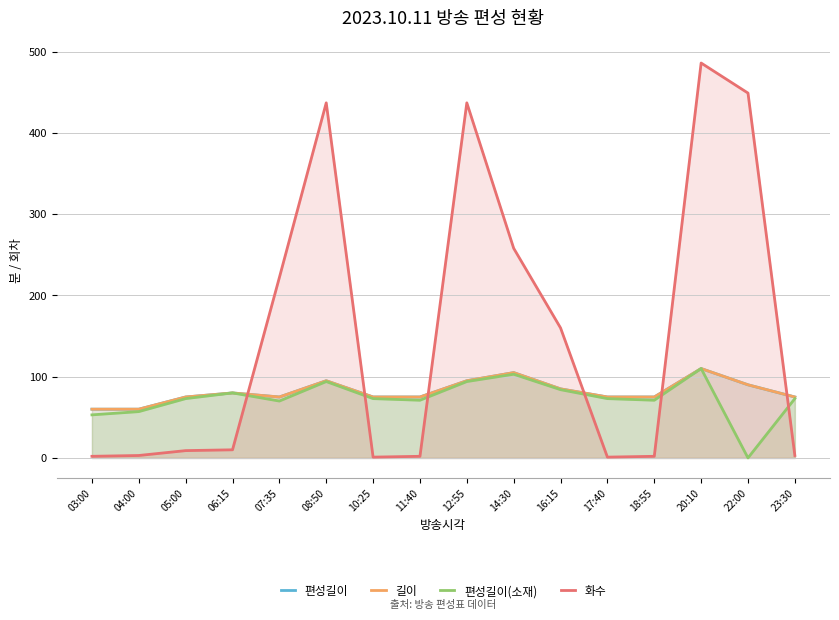

Reading left to right, list all the values displayed in this chart.

편성길이: 03:00=60	04:00=60	05:00=75	06:15=80	07:35=75	08:50=95	10:25=75	11:40=75	12:55=95	14:30=105	16:15=85	17:40=75	18:55=75	20:10=110	22:00=90	23:30=75
길이: 03:00=60	04:00=60	05:00=75	06:15=80	07:35=75	08:50=95	10:25=75	11:40=75	12:55=95	14:30=105	16:15=85	17:40=75	18:55=75	20:10=110	22:00=90	23:30=75
편성길이(소재): 03:00=53	04:00=57	05:00=73	06:15=80	07:35=70	08:50=94	10:25=73	11:40=71	12:55=94	14:30=103	16:15=84	17:40=73	18:55=71	20:10=110	22:00=0	23:30=73
화수: 03:00=2	04:00=3	05:00=9	06:15=10	07:35=222	08:50=437	10:25=1	11:40=2	12:55=437	14:30=258	16:15=160	17:40=1	18:55=2	20:10=486	22:00=449	23:30=3